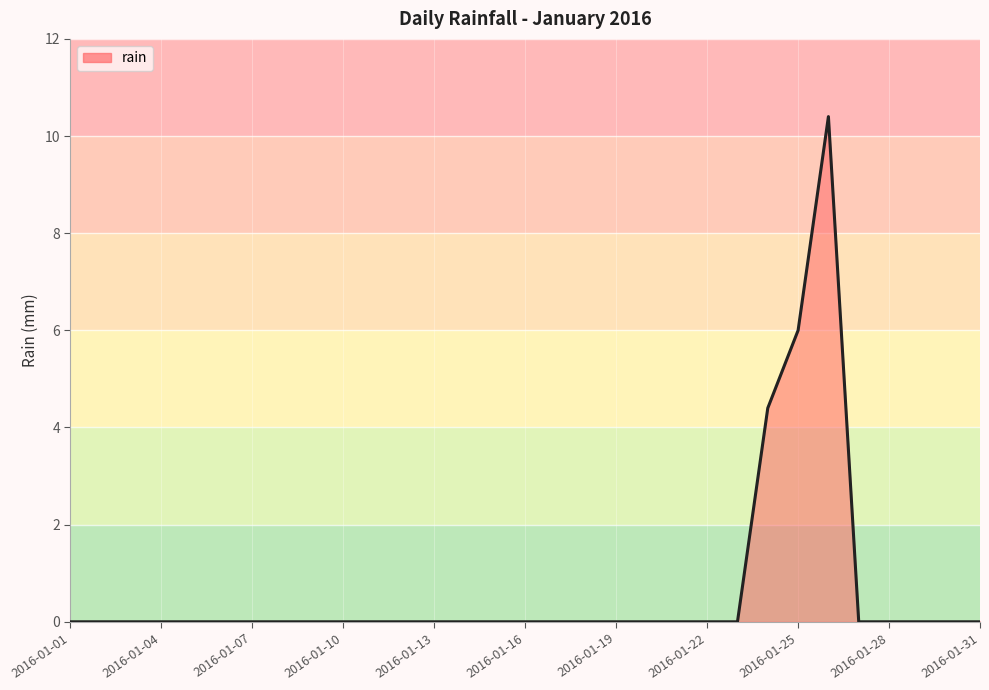

Reading right to left, what are all the values shown in this chart?

0.0	0.0	0.0	0.0	0.0	10.4	6.0	4.4	0.0	0.0	0.0	0.0	0.0	0.0	0.0	0.0	0.0	0.0	0.0	0.0	0.0	0.0	0.0	0.0	0.0	0.0	0.0	0.0	0.0	0.0	0.0